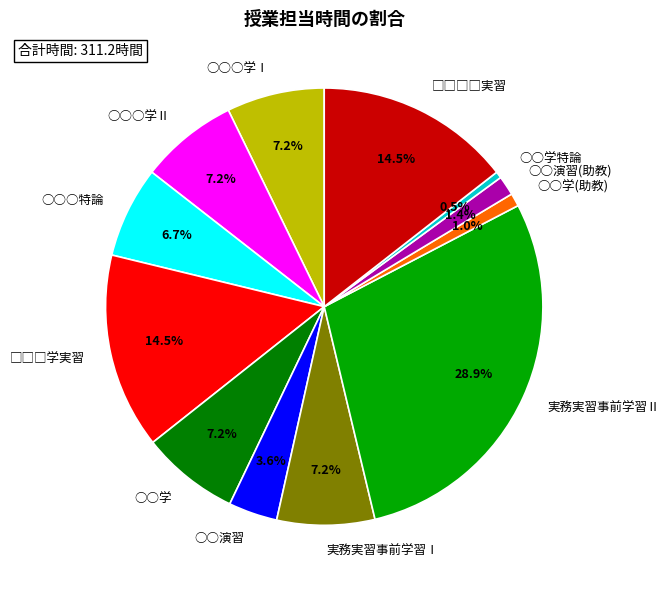

What is the ratio of the value at ○○○学Ⅰ to the value at ○○○特論?

1.1